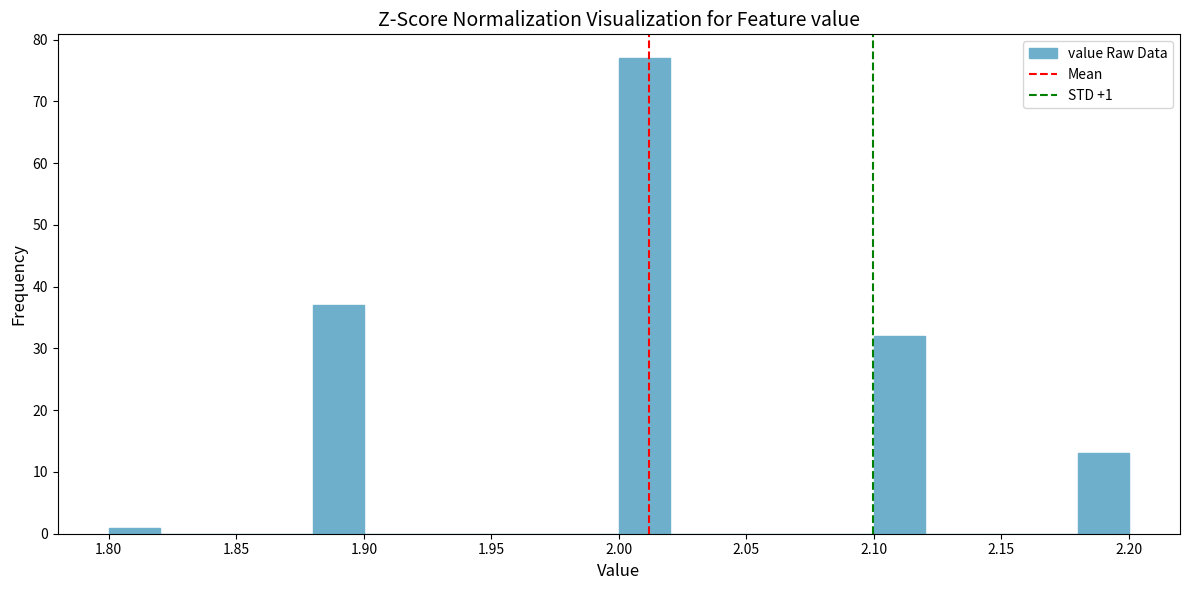

Which range on the x-axis has the tallest bar?

2.00 to 2.02